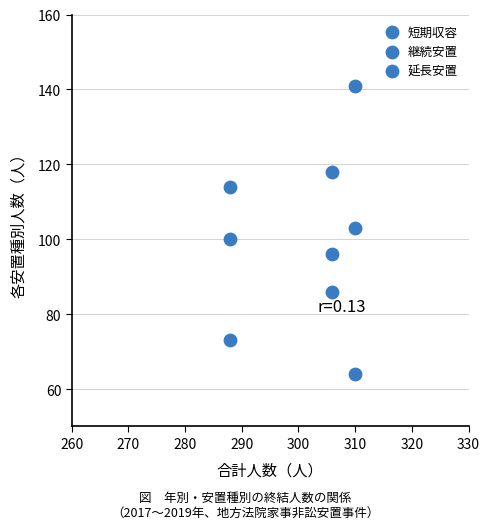

How many points are shown in the scatter plot?

9